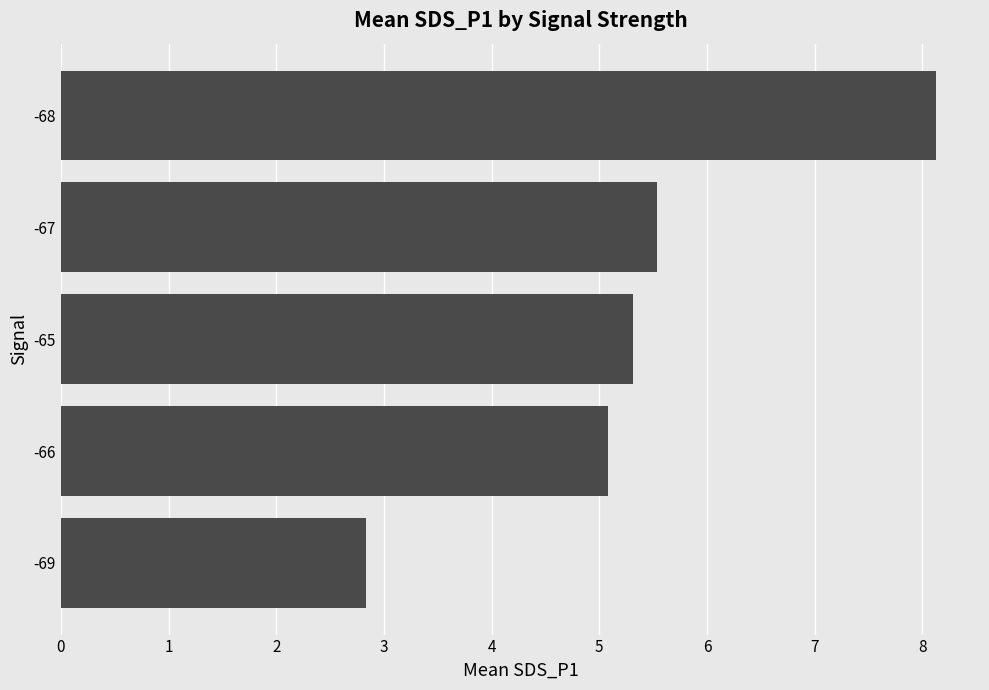

What is the difference between the maximum and second lowest values?

3.1